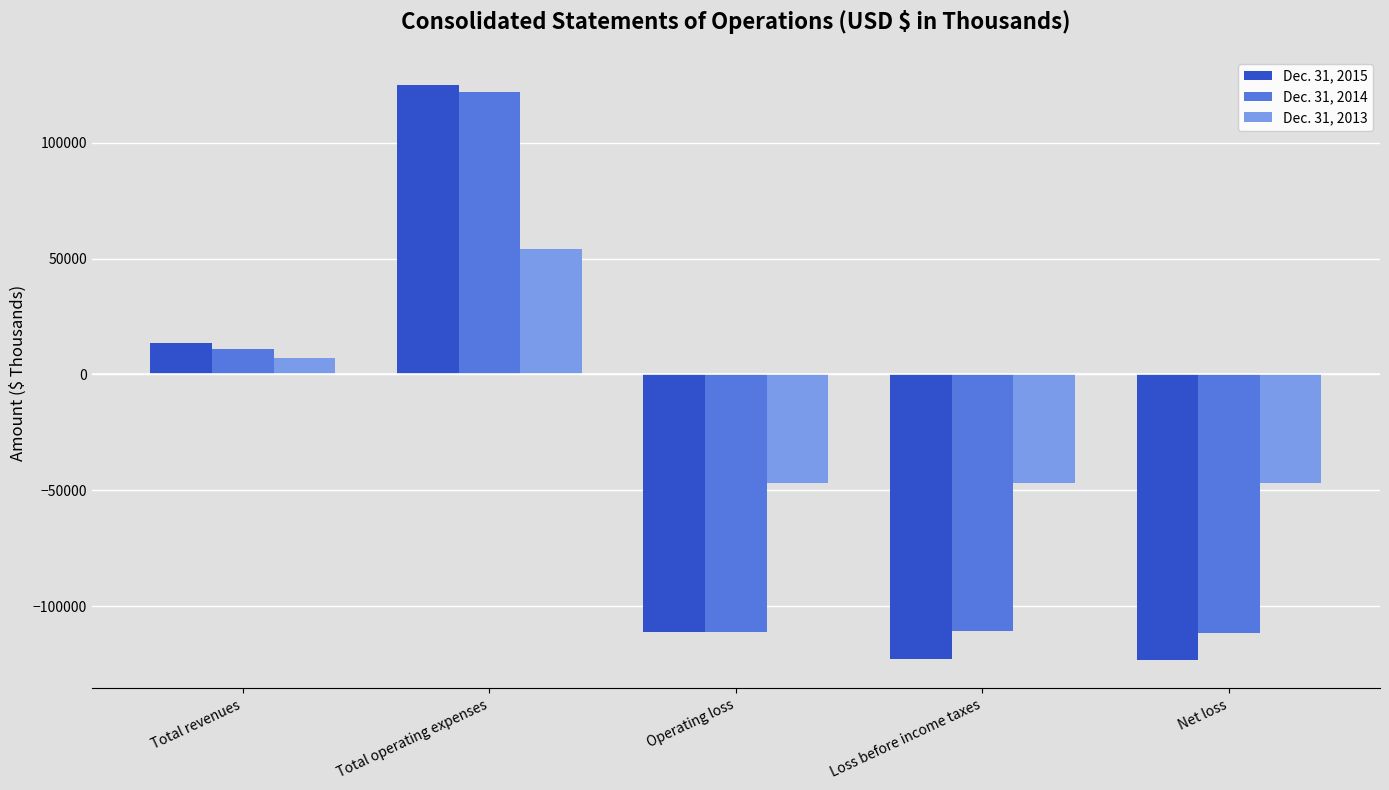

What is the minimum value for Dec. 31, 2014?

-111518